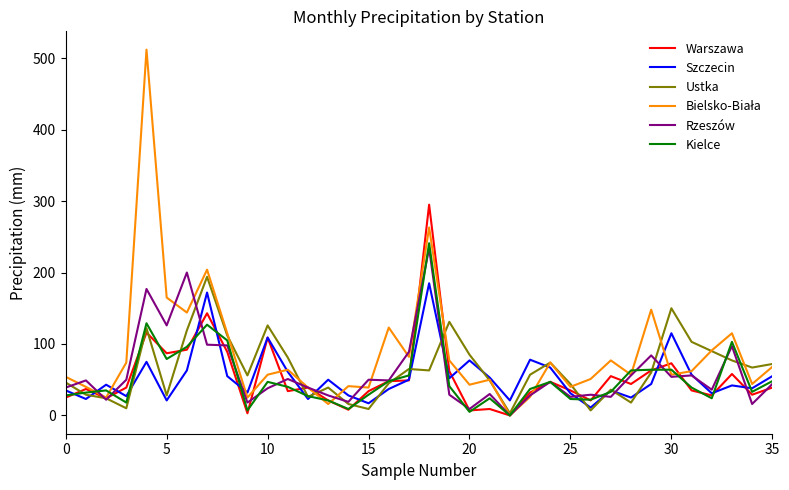

Reading left to right, transcribe all the data shown in this chart.

Warszawa: 25	37	24	39	116	87	92	143	89	3	109	34	39	21	8	34	48	49	295	62	7	9	0	32	47	35	21	55	44	63	73	35	28	58	29	39
Szczecin: 35	23	43	27	75	21	63	172	55	32	109	61	23	50	28	17	37	50	185	52	77	53	21	78	67	31	11	35	25	44	115	57	31	42	38	55
Ustka: 46	29	24	10	122	28	119	194	112	56	126	81	26	39	16	9	45	65	63	131	85	49	3	57	74	44	7	36	18	60	150	103	90	77	67	72
Bielsko-Biała: 54	40	25	74	512	165	144	204	115	25	57	64	39	16	41	39	123	82	263	77	43	50	0	26	74	40	51	77	57	148	57	62	91	115	44	68
Rzeszów: 39	49	22	50	177	126	200	99	98	18	38	51	39	28	19	50	49	89	234	29	9	30	0	28	47	26	29	26	56	84	54	56	36	97	16	44
Kielce: 28	32	35	18	129	79	96	127	105	7	47	40	27	21	9	29	48	56	241	41	5	24	0	37	47	23	22	33	63	64	64	39	24	103	33	48